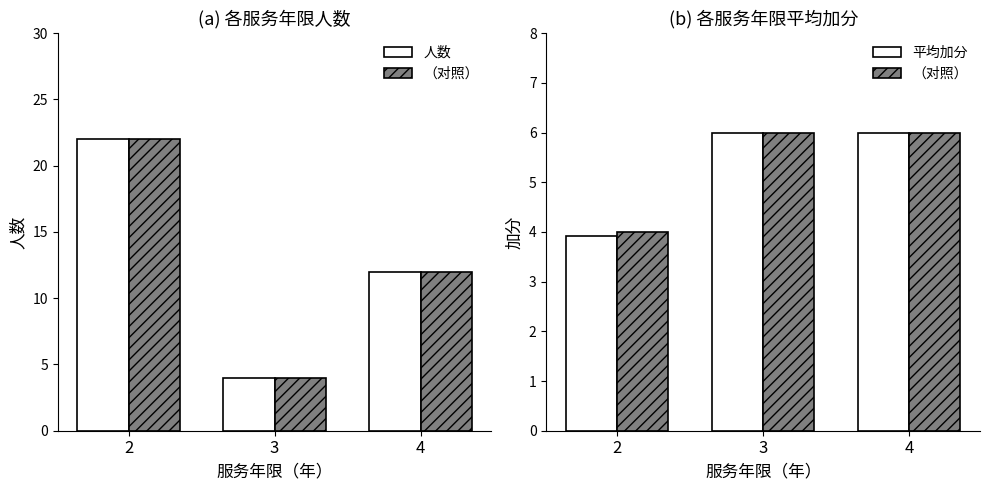

Count the number of data series in this chart.

3